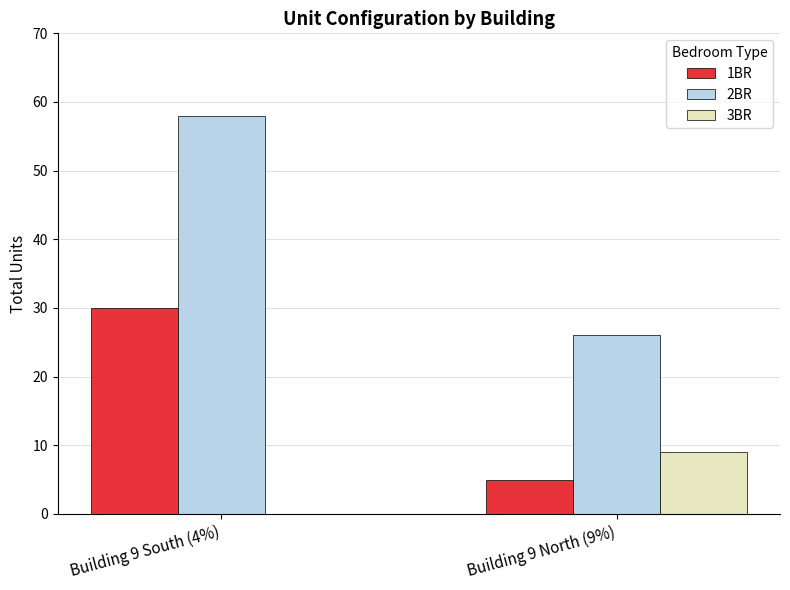

What is the total value across all series at Building 9 South (4%)?

88